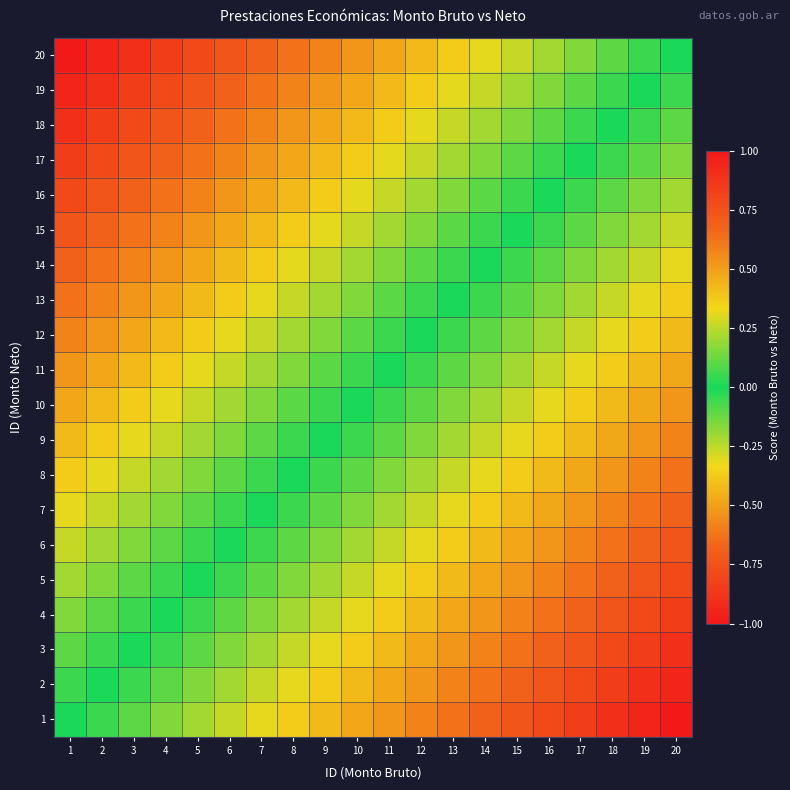

Count the number of categories in the chart.

20